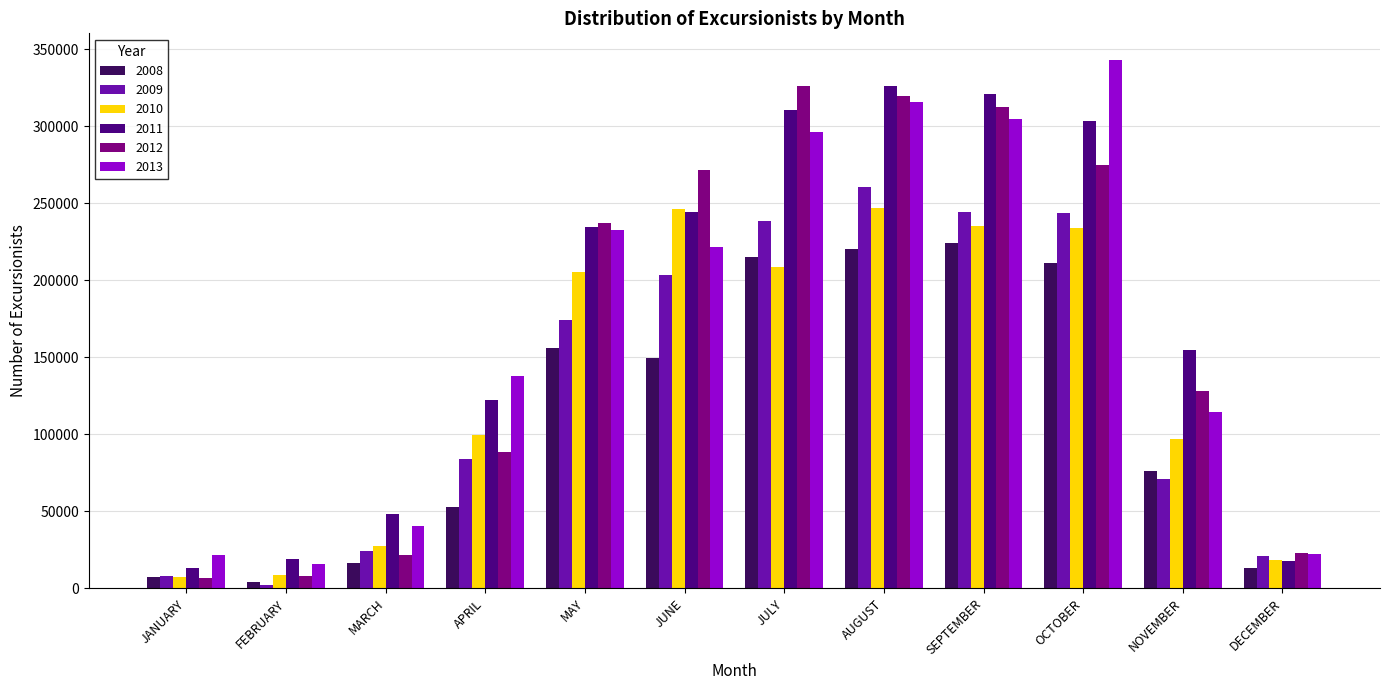

What is the spread (max minus min) of values at JANUARY?

15147